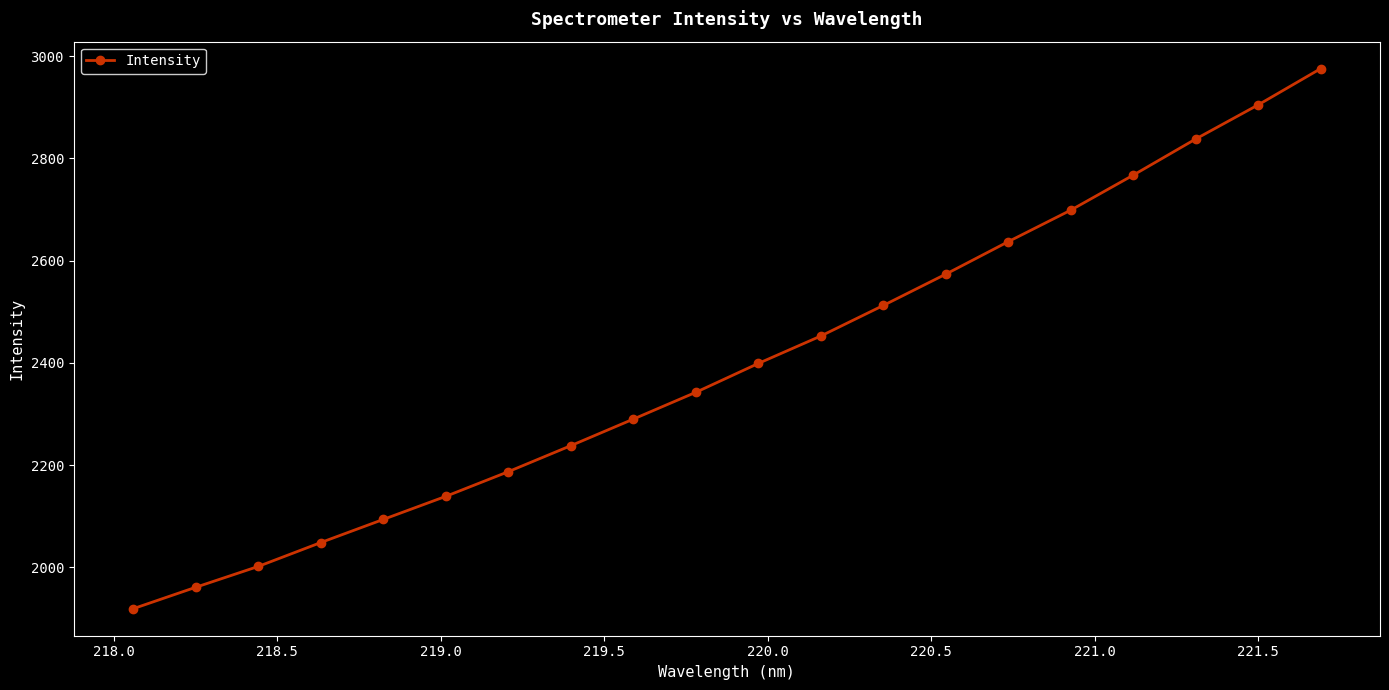

What is the difference between the maximum and second lowest values?

1014.1